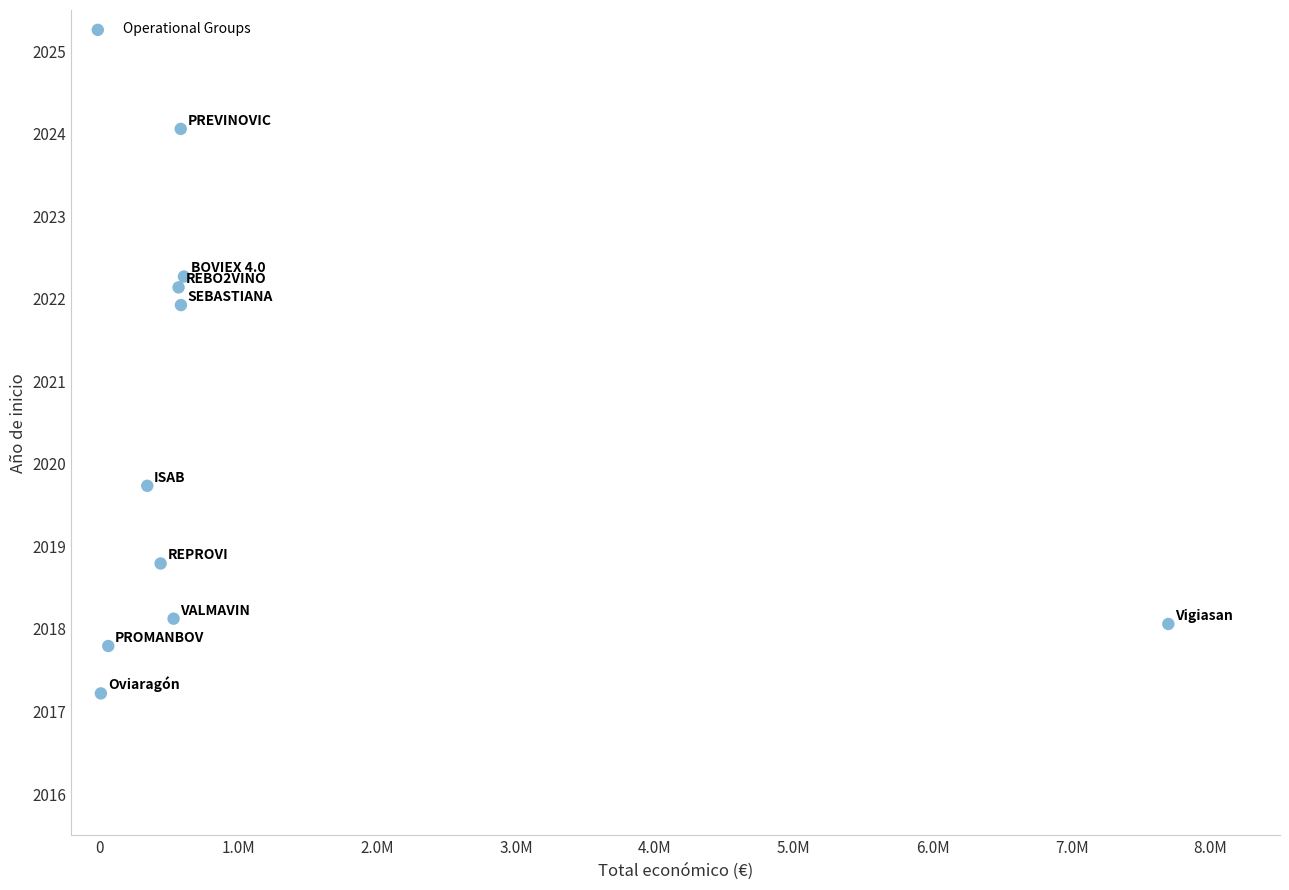

What is the average X value?

1145341.8